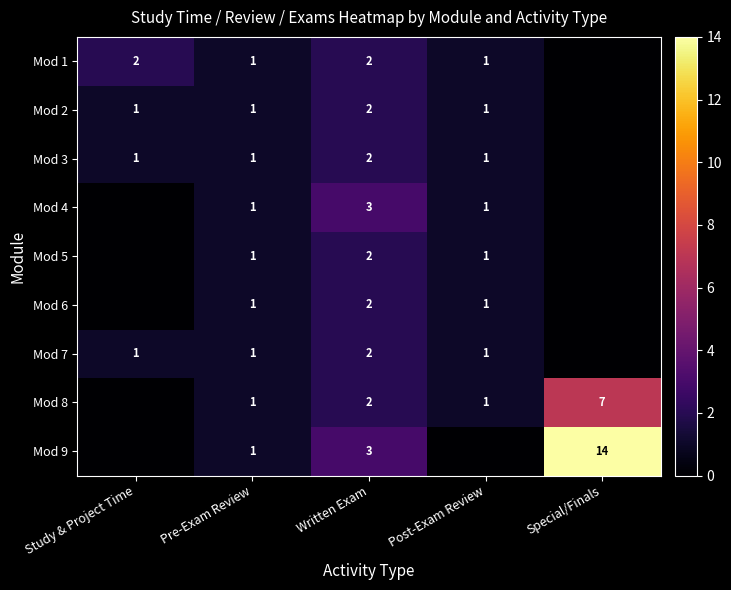

The value of Mod 3 at Written Exam is 2. True or false?

True